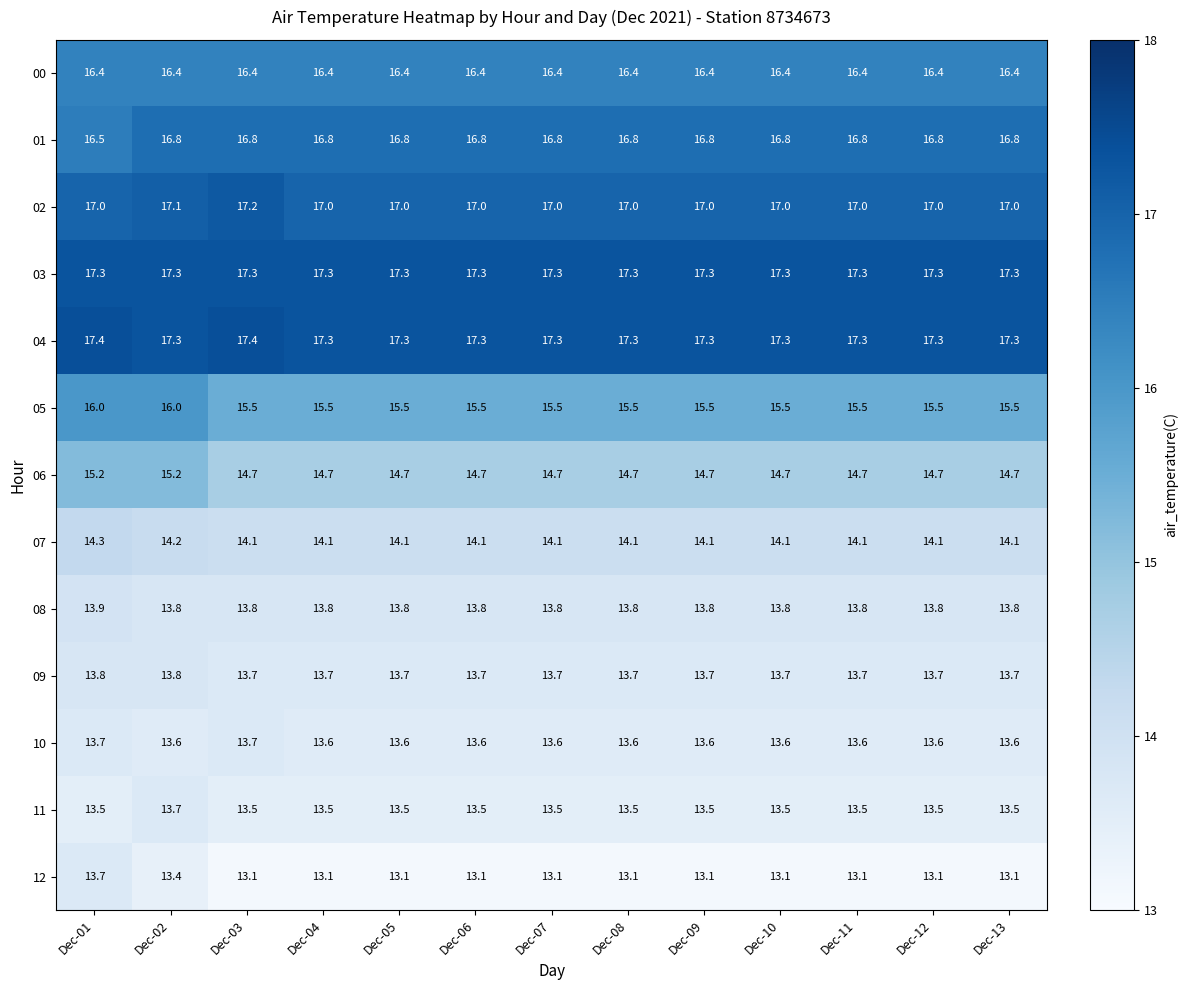

How many distinct data groups are displayed?

13